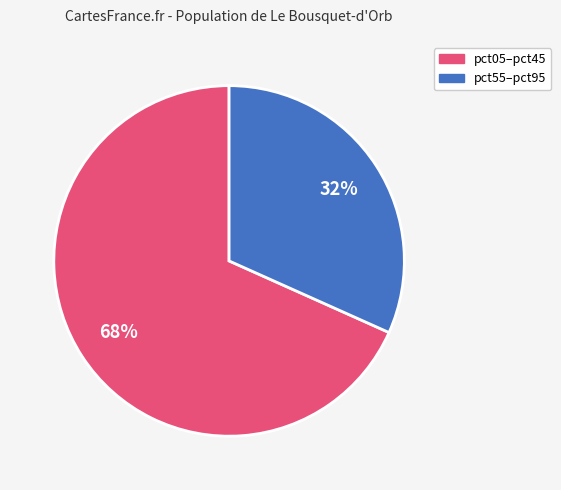

Does any single category account for the majority?

Yes